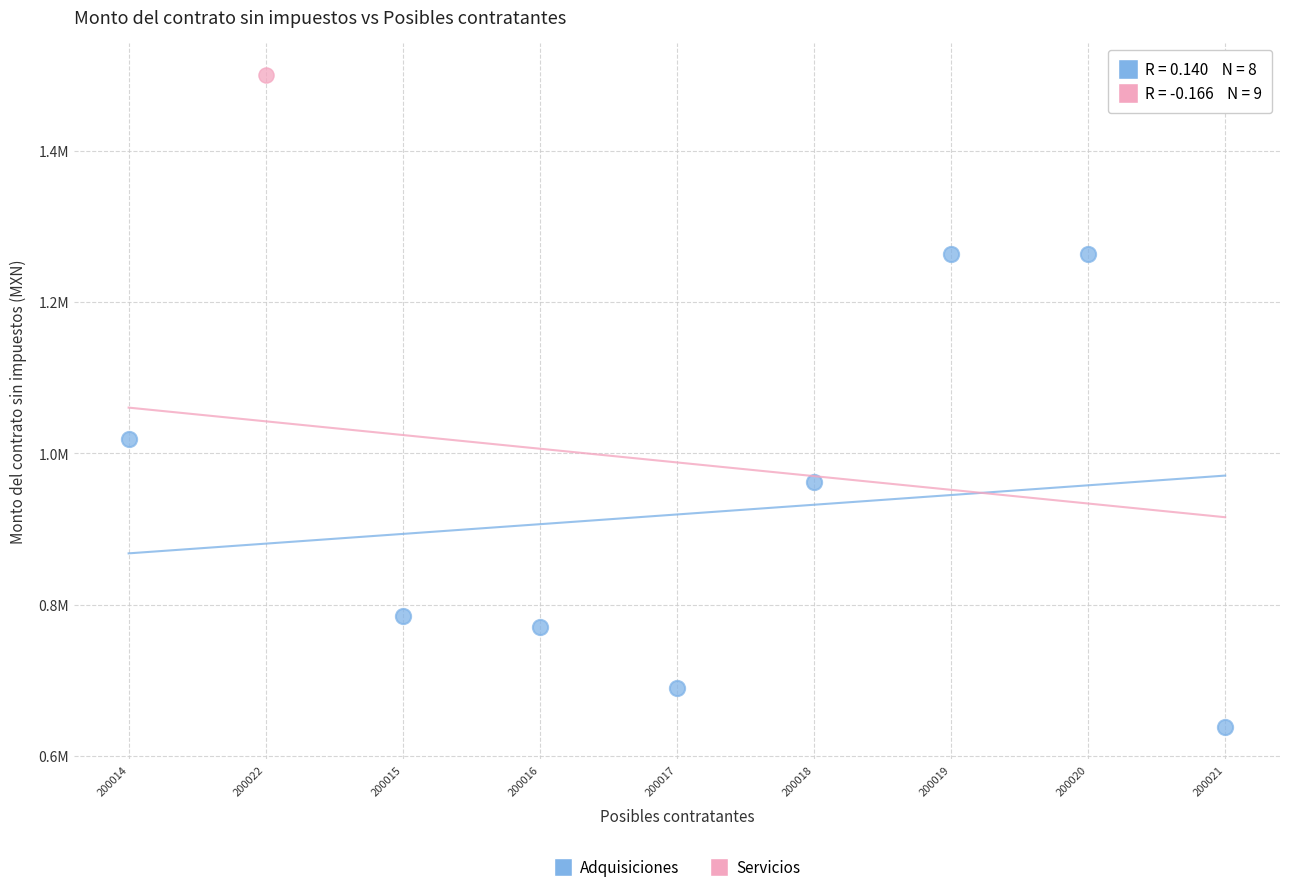

What are all the series names shown in the legend?

Adquisiciones, Servicios